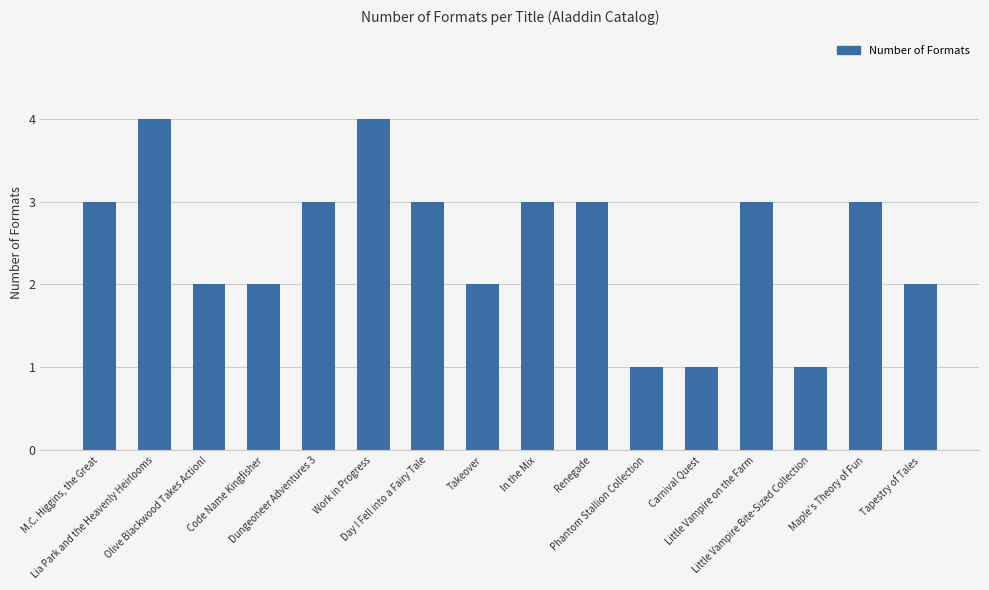

How many values are between 2 and 3?

11